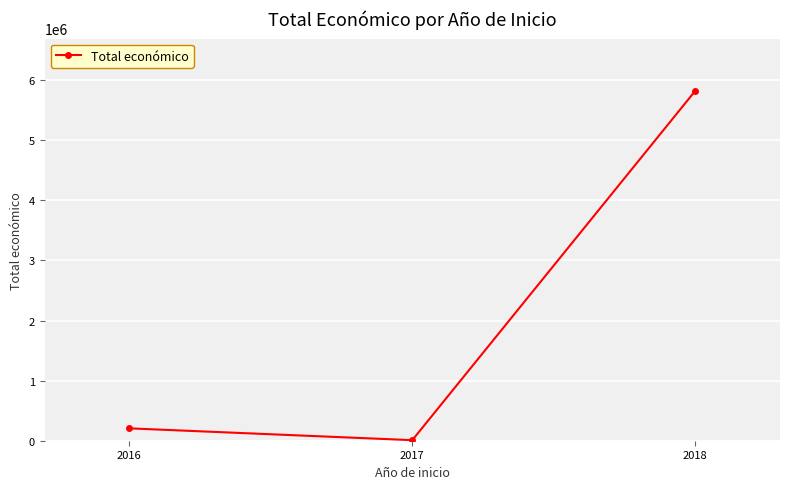

The value at 2018 is 1379197. True or false?

False